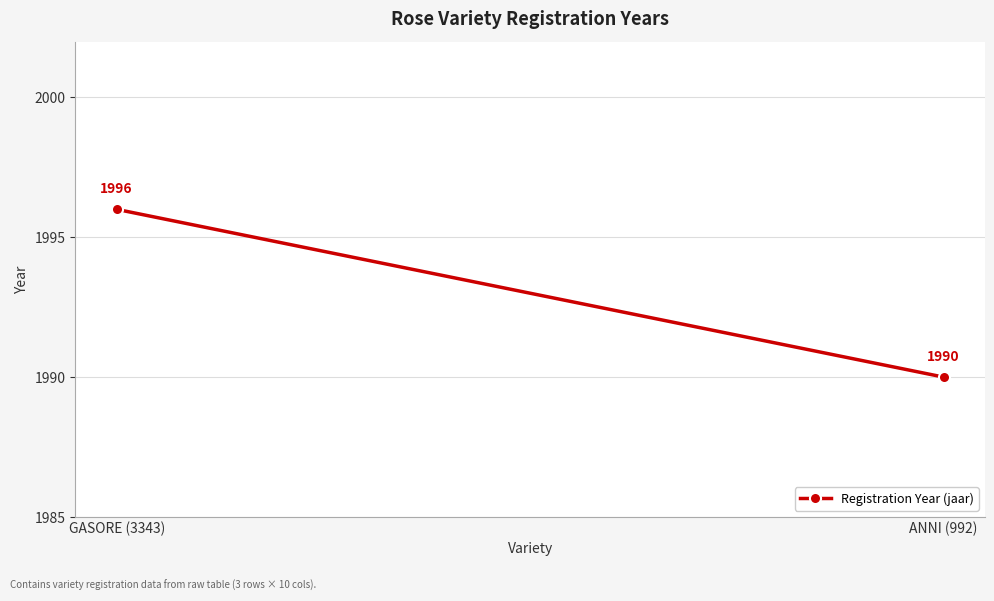

What is the sum of all values?

3986